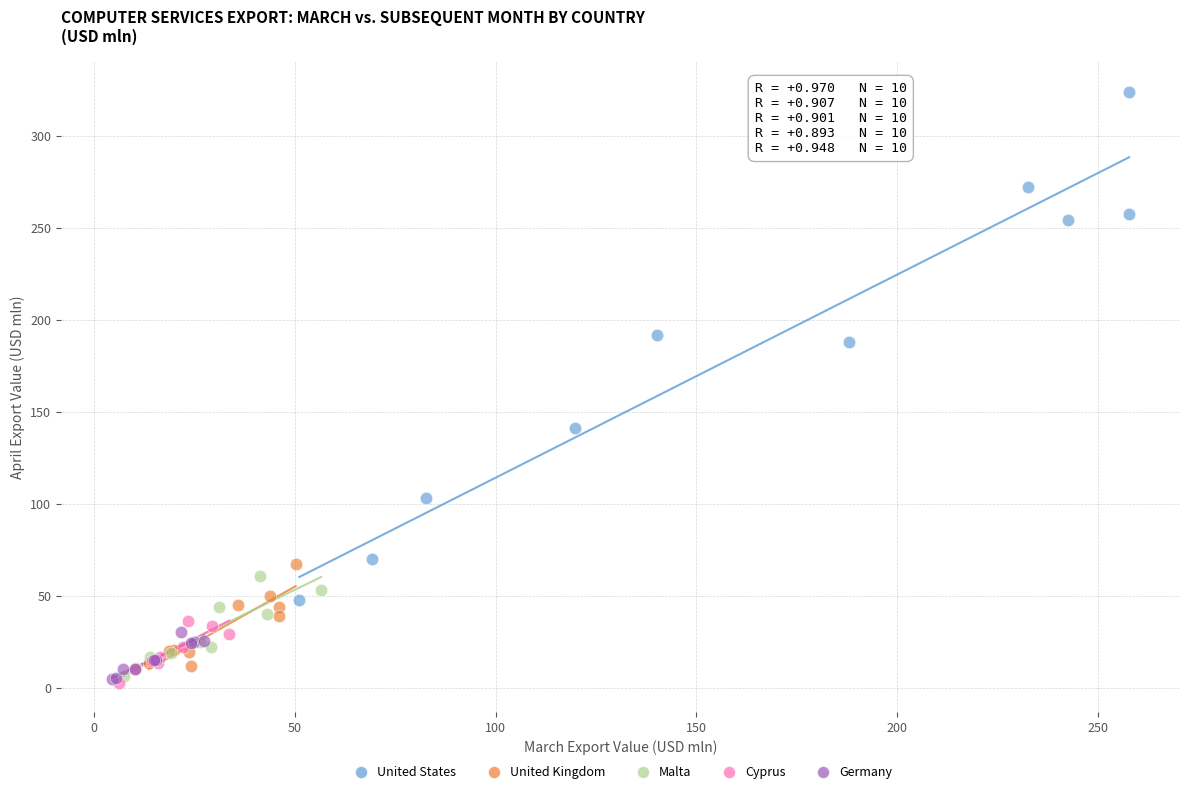

Which series has the largest Y range (max minus min)?

United States